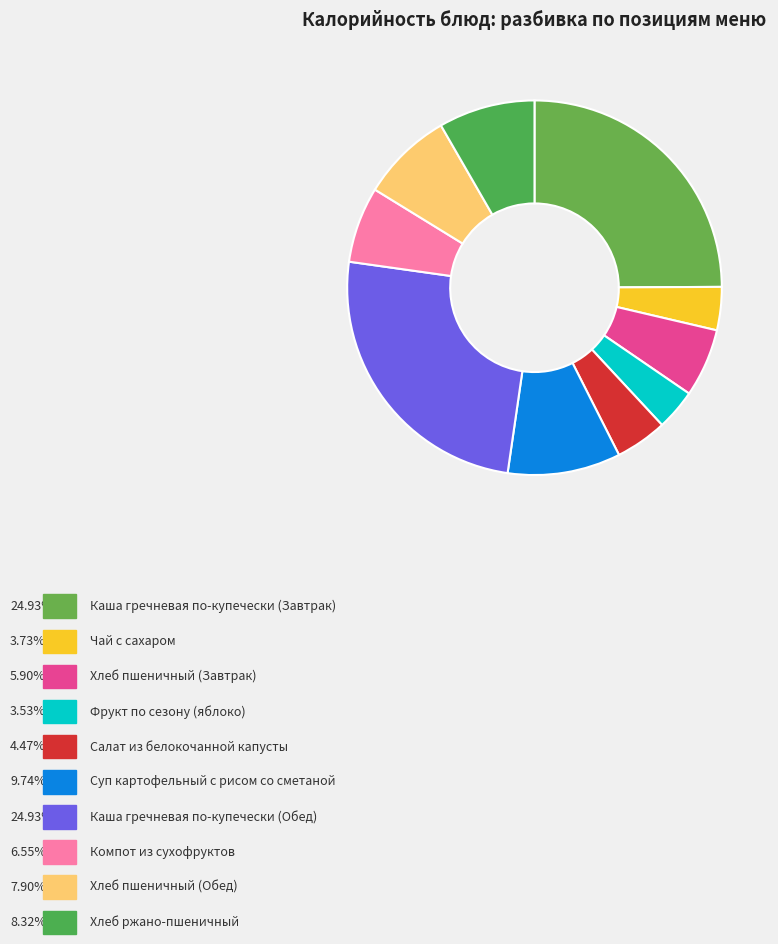

What is the largest slice in the pie chart?

Каша гречневая по-купечески (Завтрак)